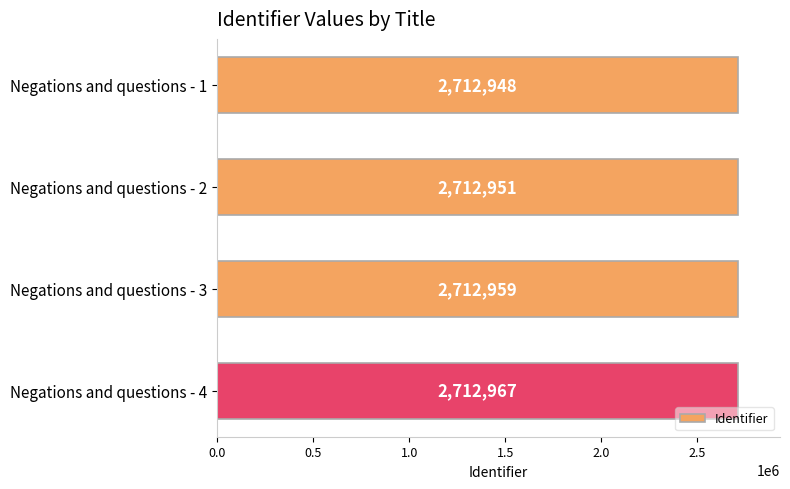

At which category does the chart reach its peak across all series?

Negations and questions - 4